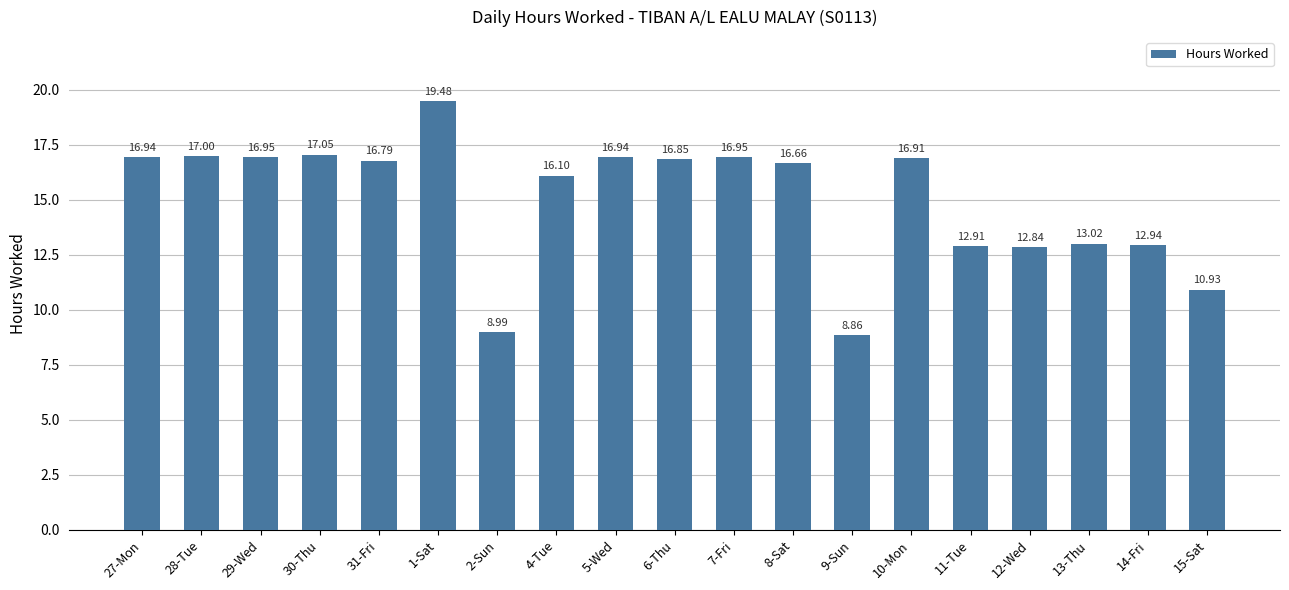

What is the change in value from 1-Sat to 2-Sun?

-10.5